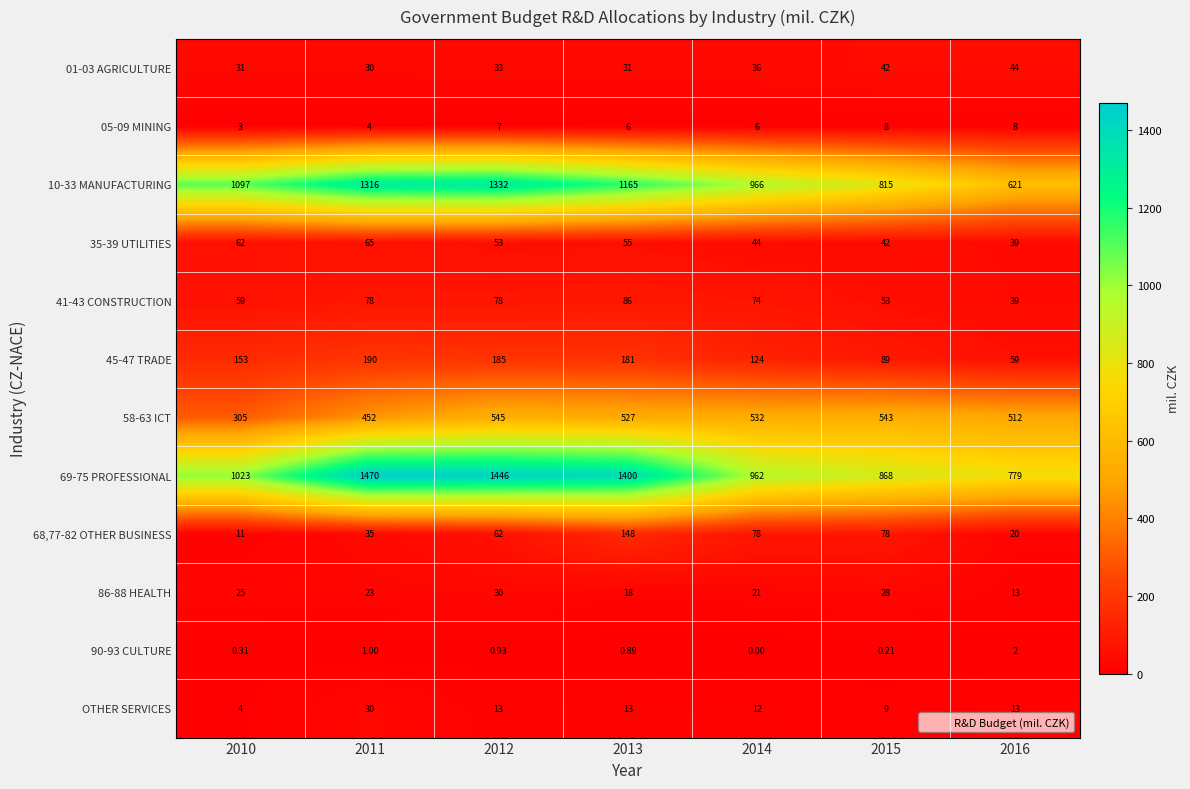

Reading left to right, transcribe all the data shown in this chart.

01-03 AGRICULTURE: 2010=31.0	2011=30.0	2012=33.0	2013=31.0	2014=36.0	2015=42.0	2016=44.0
05-09 MINING: 2010=3.0	2011=4.0	2012=7.0	2013=6.0	2014=6.0	2015=8.0	2016=8.0
10-33 MANUFACTURING: 2010=1097.0	2011=1316.0	2012=1332.0	2013=1165.0	2014=966.0	2015=815.0	2016=621.0
35-39 UTILITIES: 2010=62.0	2011=65.0	2012=53.0	2013=55.0	2014=44.0	2015=42.0	2016=39.0
41-43 CONSTRUCTION: 2010=59.0	2011=78.0	2012=78.0	2013=86.0	2014=74.0	2015=53.0	2016=39.0
45-47 TRADE: 2010=153.0	2011=190.0	2012=185.0	2013=181.0	2014=124.0	2015=89.0	2016=59.0
58-63 ICT: 2010=305.0	2011=452.0	2012=545.0	2013=527.0	2014=532.0	2015=543.0	2016=512.0
69-75 PROFESSIONAL: 2010=1023.0	2011=1470.0	2012=1446.0	2013=1400.0	2014=962.0	2015=868.0	2016=779.0
68,77-82 OTHER BUSINESS: 2010=11.0	2011=35.0	2012=62.0	2013=148.0	2014=78.0	2015=78.0	2016=20.0
86-88 HEALTH: 2010=25.0	2011=23.0	2012=30.0	2013=18.0	2014=21.0	2015=28.0	2016=13.0
90-93 CULTURE: 2010=0.3	2011=1.0	2012=0.9	2013=0.9	2014=0.0	2015=0.2	2016=2.0
OTHER SERVICES: 2010=4.0	2011=30.0	2012=13.0	2013=13.0	2014=12.0	2015=9.0	2016=13.0